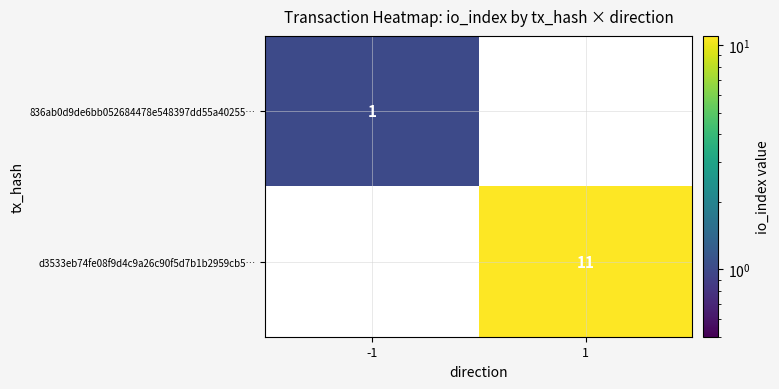

The d3533eb74fe08f9d4c9a26c90f5d7b1b2959cb5… series shows 11 at 1. True or false?

True